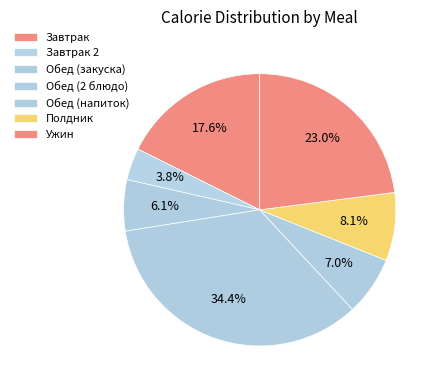

Which slice is the largest?

Обед (2 блюдо)